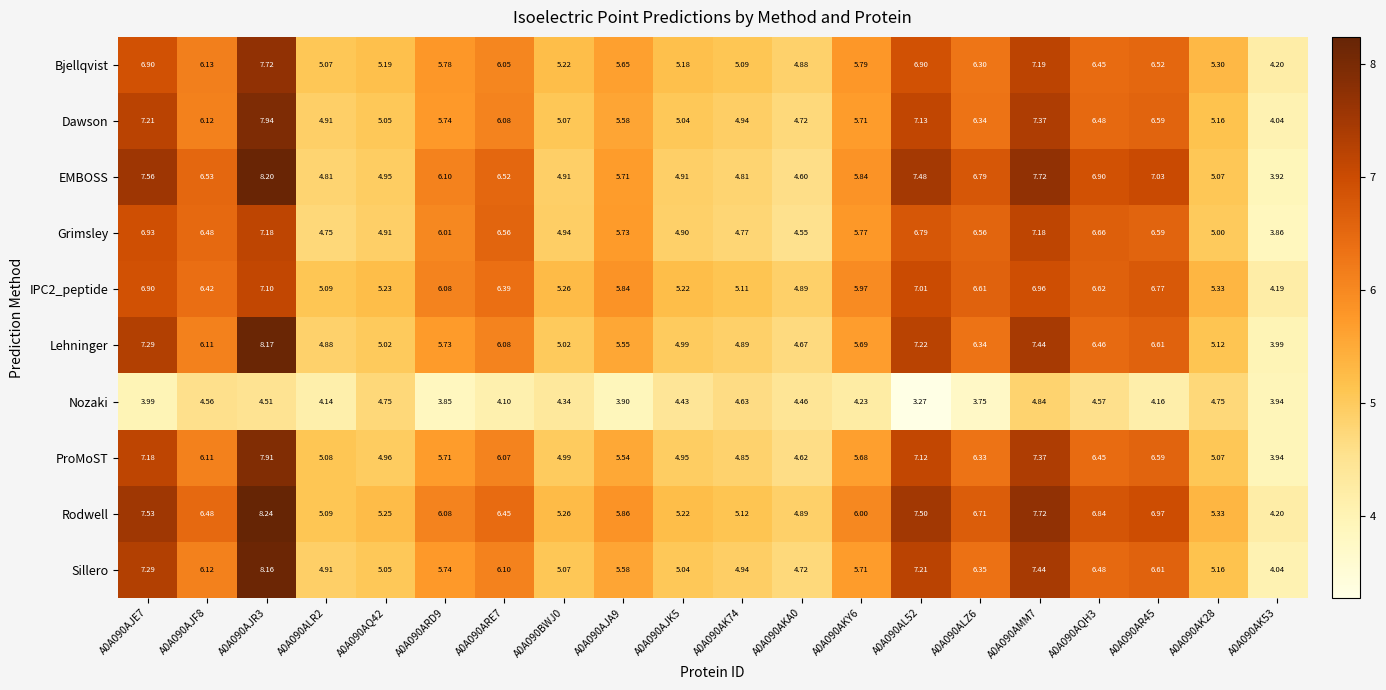

Which series has the largest range (max minus min)?

EMBOSS